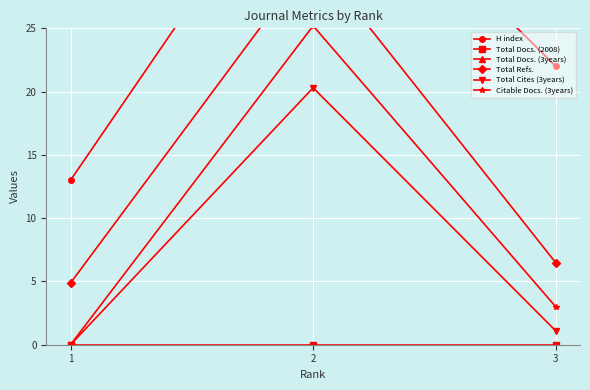

Between 1 and 2, which series saw the biggest shift?

Total Docs. (3years)